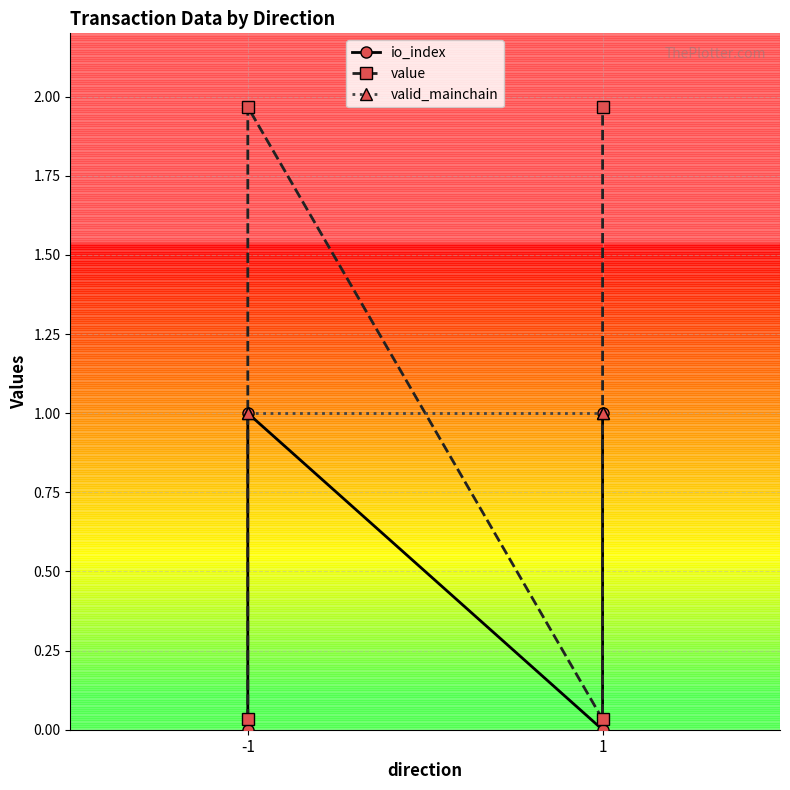

Which has a higher value, -1 or -1?

-1